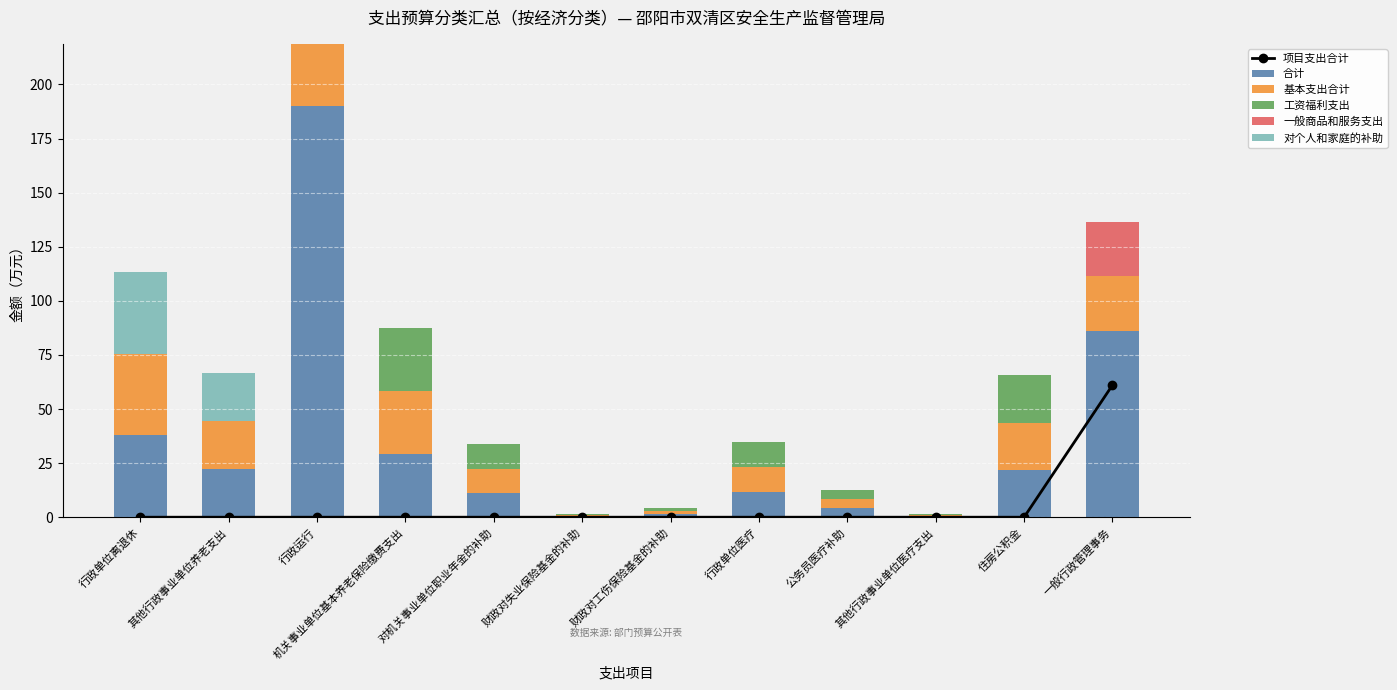

What are all the series names shown in the legend?

项目支出合计, 合计, 基本支出合计, 工资福利支出, 一般商品和服务支出, 对个人和家庭的补助